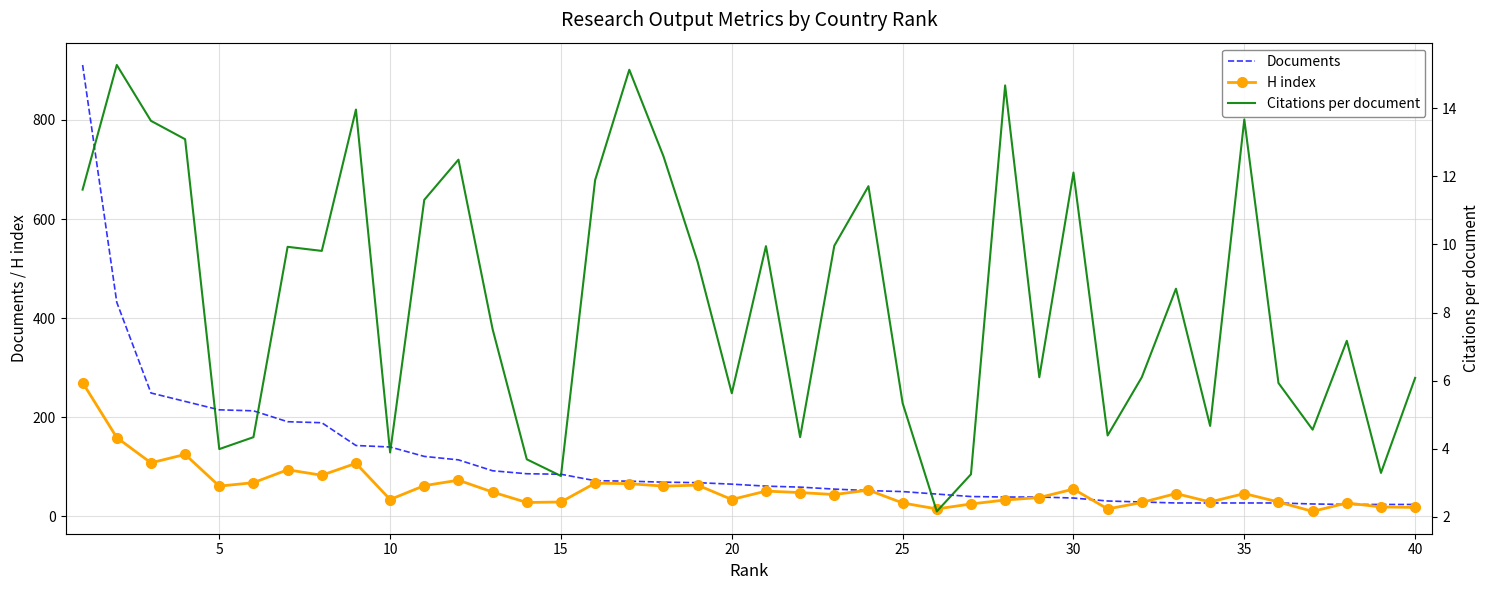

Count the number of data series in this chart.

3